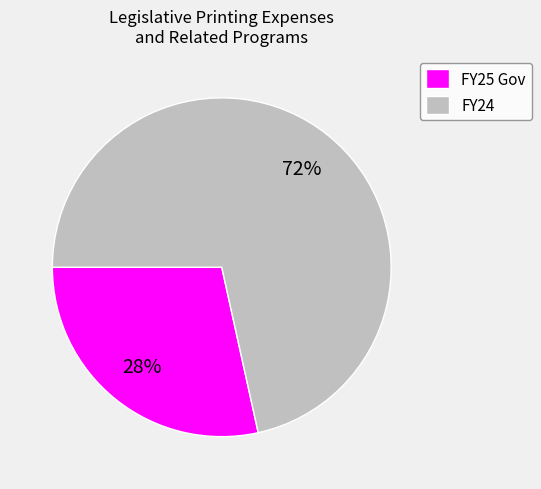

What is the ratio of the value at FY25 Gov to the value at FY24?

0.4